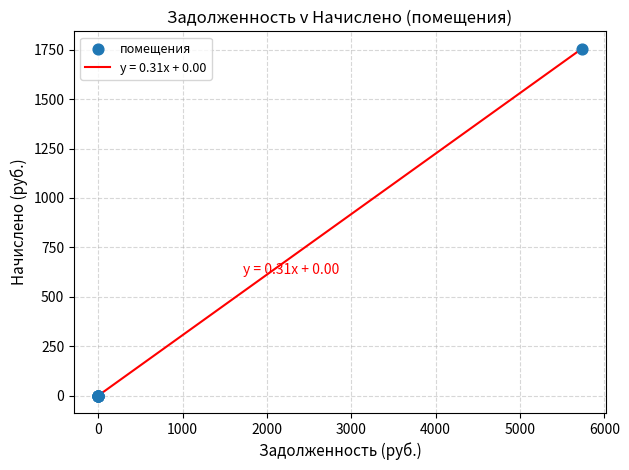

What is the greatest value displayed?

1755.3